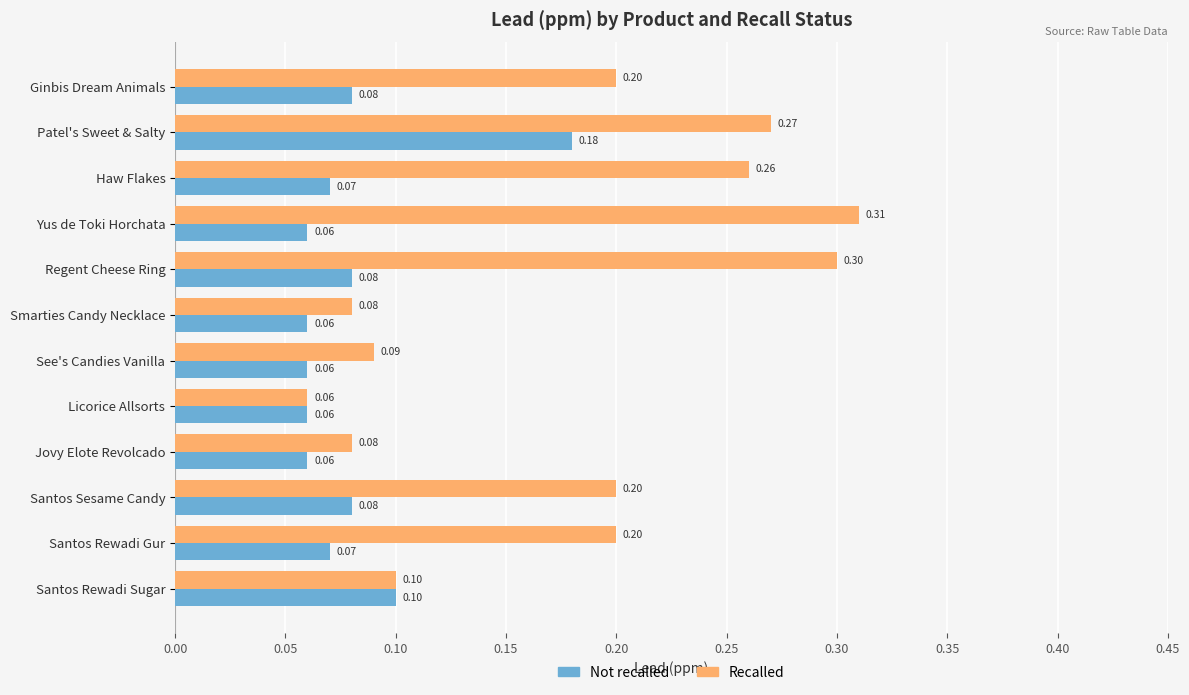

What is the sum of the Recalled values at Yus de Toki Horchata and Santos Rewadi Sugar?

0.4